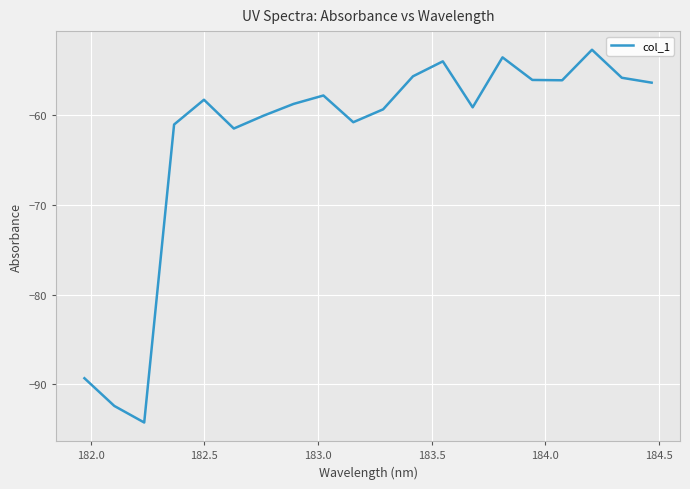

What is the minimum value shown in the chart?

-94.2